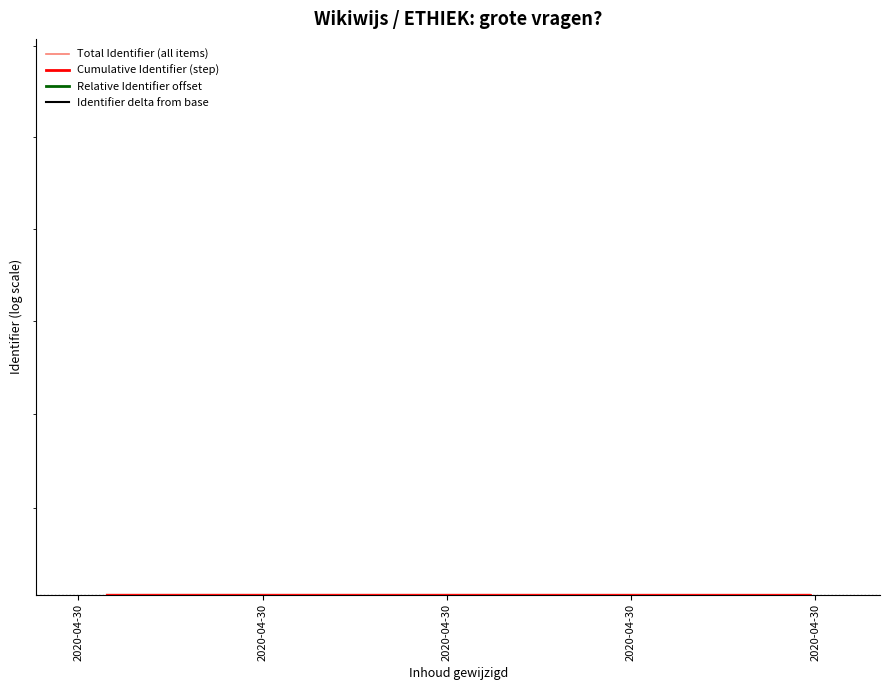

Is the value of Identifier delta from base at 2020-04-30 greater than the value of Cumulative Identifier (step) at 2020-04-30?

No